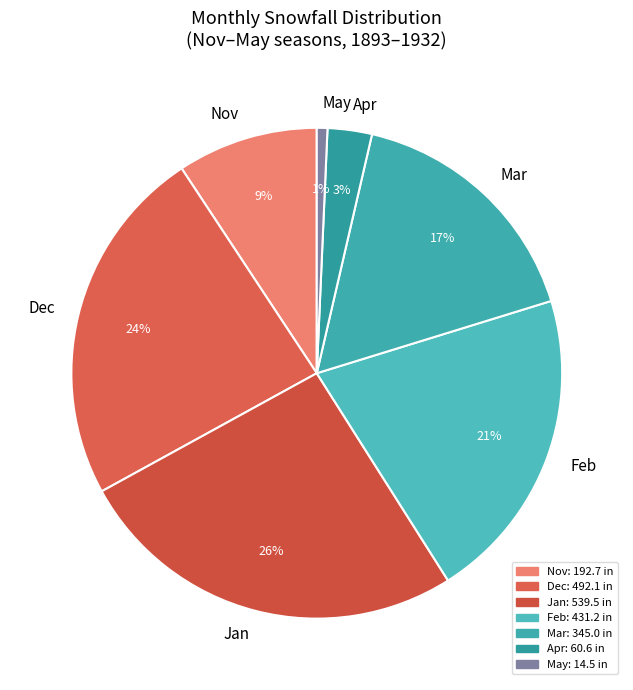

To the nearest percent, what portion does Feb represent?

21%